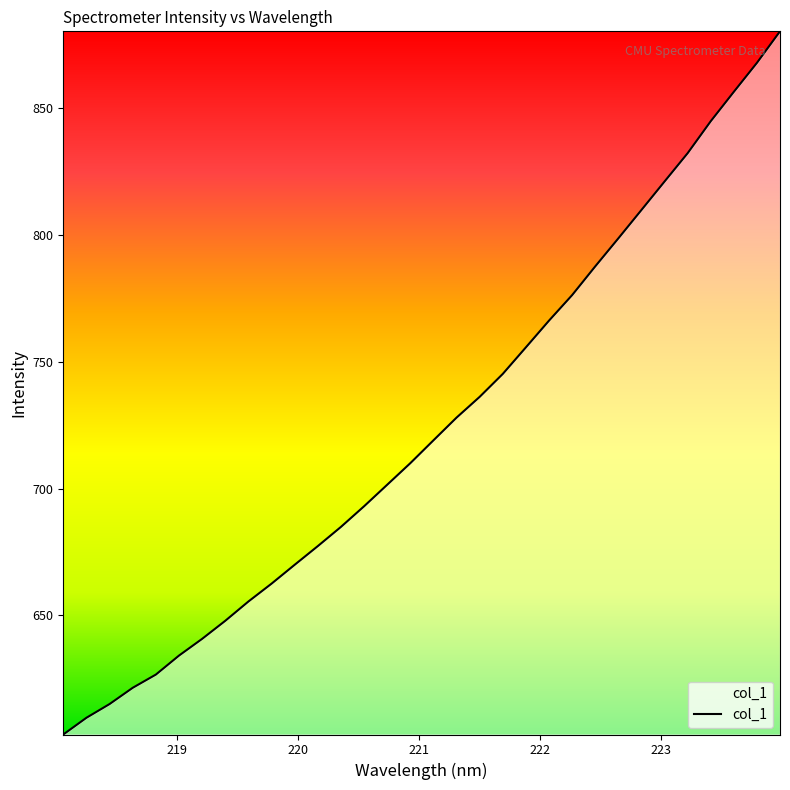

What is the smallest value displayed?

603.0